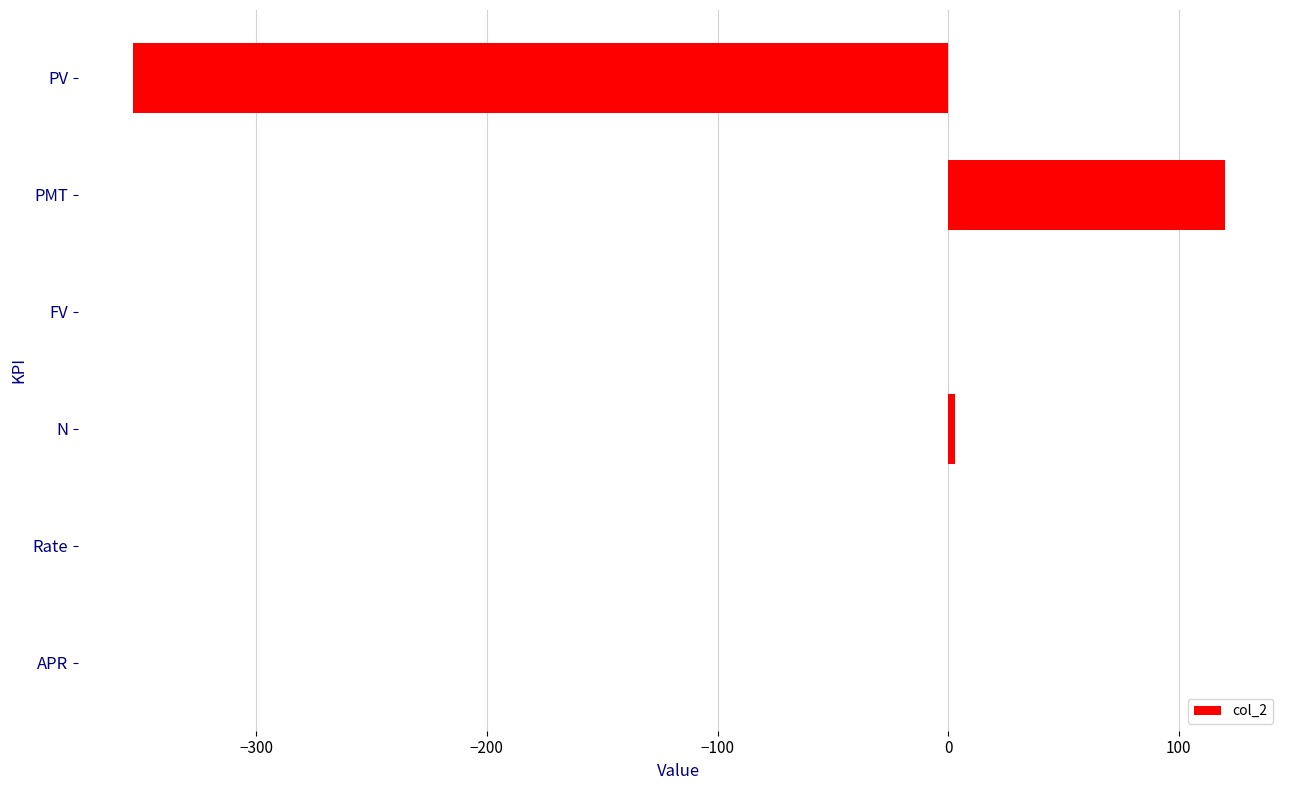

The value at Rate is 0.0. True or false?

True